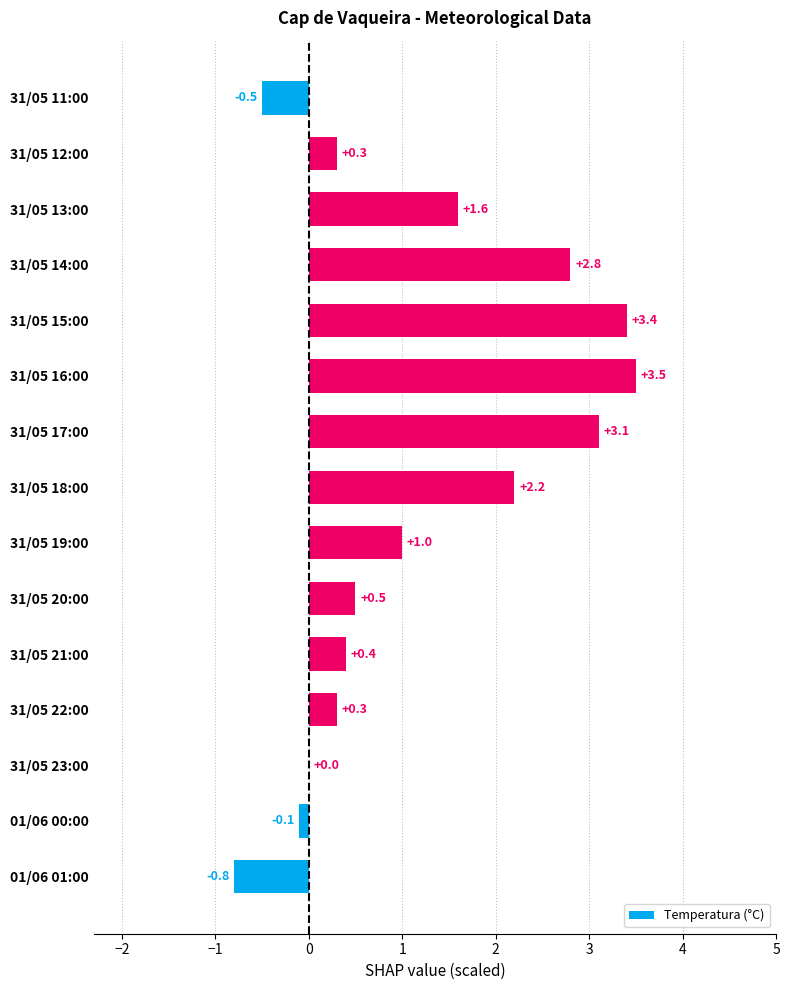

Which has a higher value, 31/05 21:00 or 31/05 14:00?

31/05 14:00